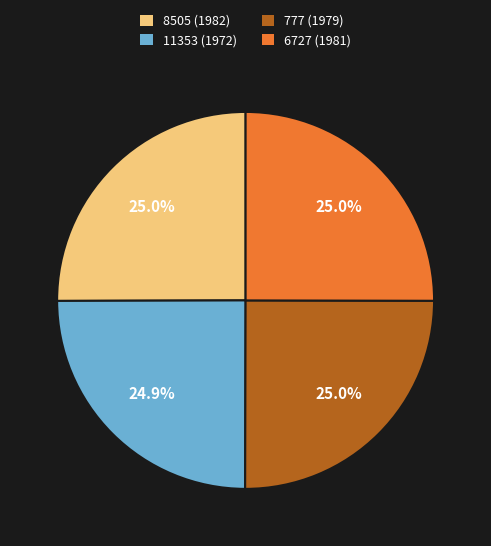

How many segments does this pie chart have?

4